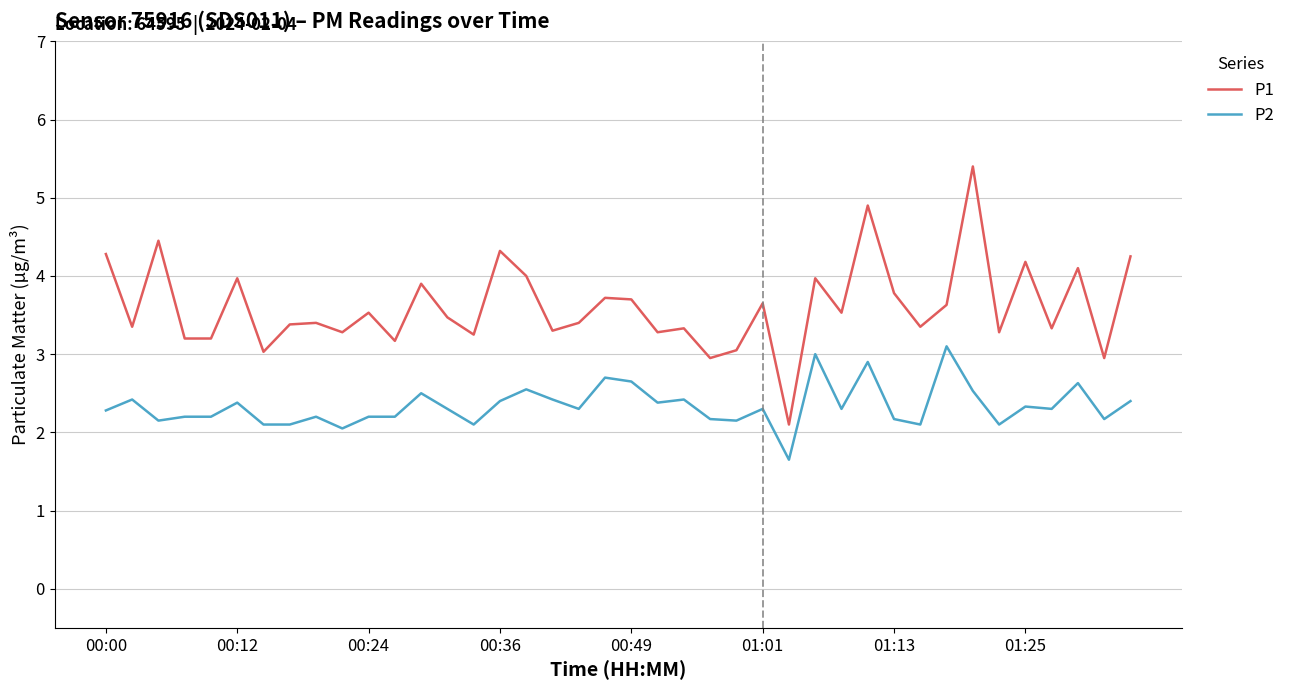

True or false: P1 has more than 2 points higher than both neighbors.

True